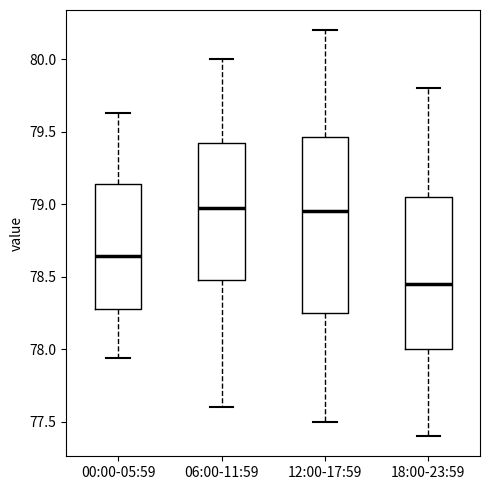

Reading left to right, read every box against the y-axis: the position of its median line, the range the box covers, and the ends of its whiskers. The values are not printed on the chart, so give them approximately, as read against the axis.

00:00-05:59: median 78.65, box 78.30 to 79.15, whiskers 77.95 to 79.65
06:00-11:59: median 79.00, box 78.50 to 79.45, whiskers 77.60 to 80.00
12:00-17:59: median 78.95, box 78.25 to 79.45, whiskers 77.50 to 80.20
18:00-23:59: median 78.45, box 78.00 to 79.05, whiskers 77.40 to 79.80